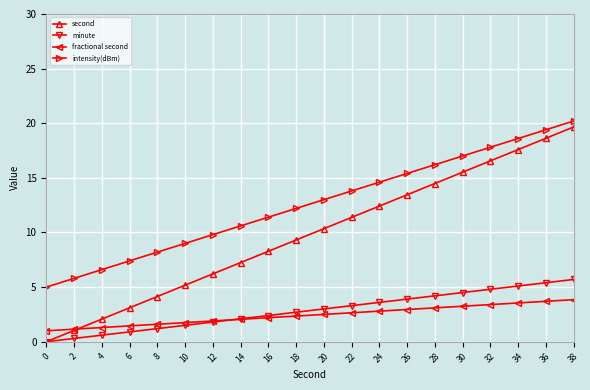

What is the difference between the maximum and minimum values in the intensity(dBm) series?

15.2